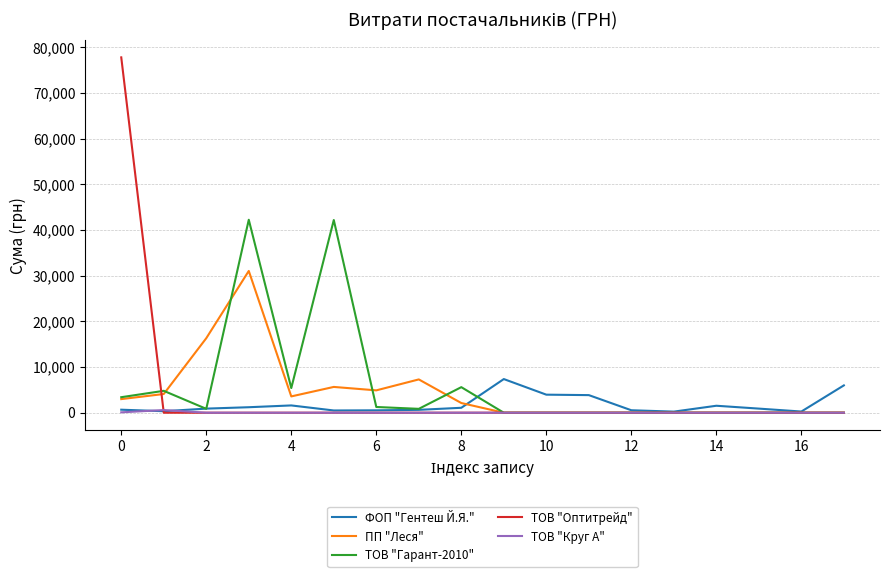

Which series ends up on top after the final intersection of ТОВ "Гарант-2010" and ФОП "Гентеш Й.Я."?

ФОП "Гентеш Й.Я."